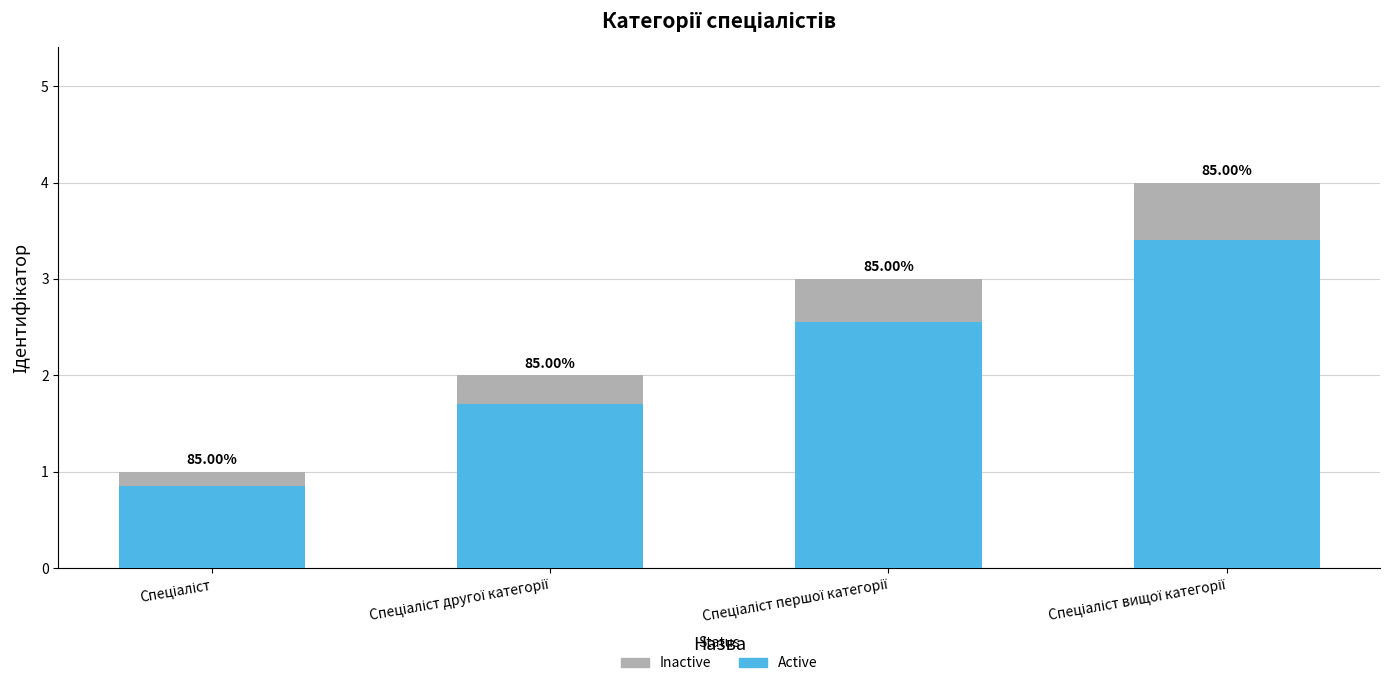

Which series has the largest total across all categories?

Active